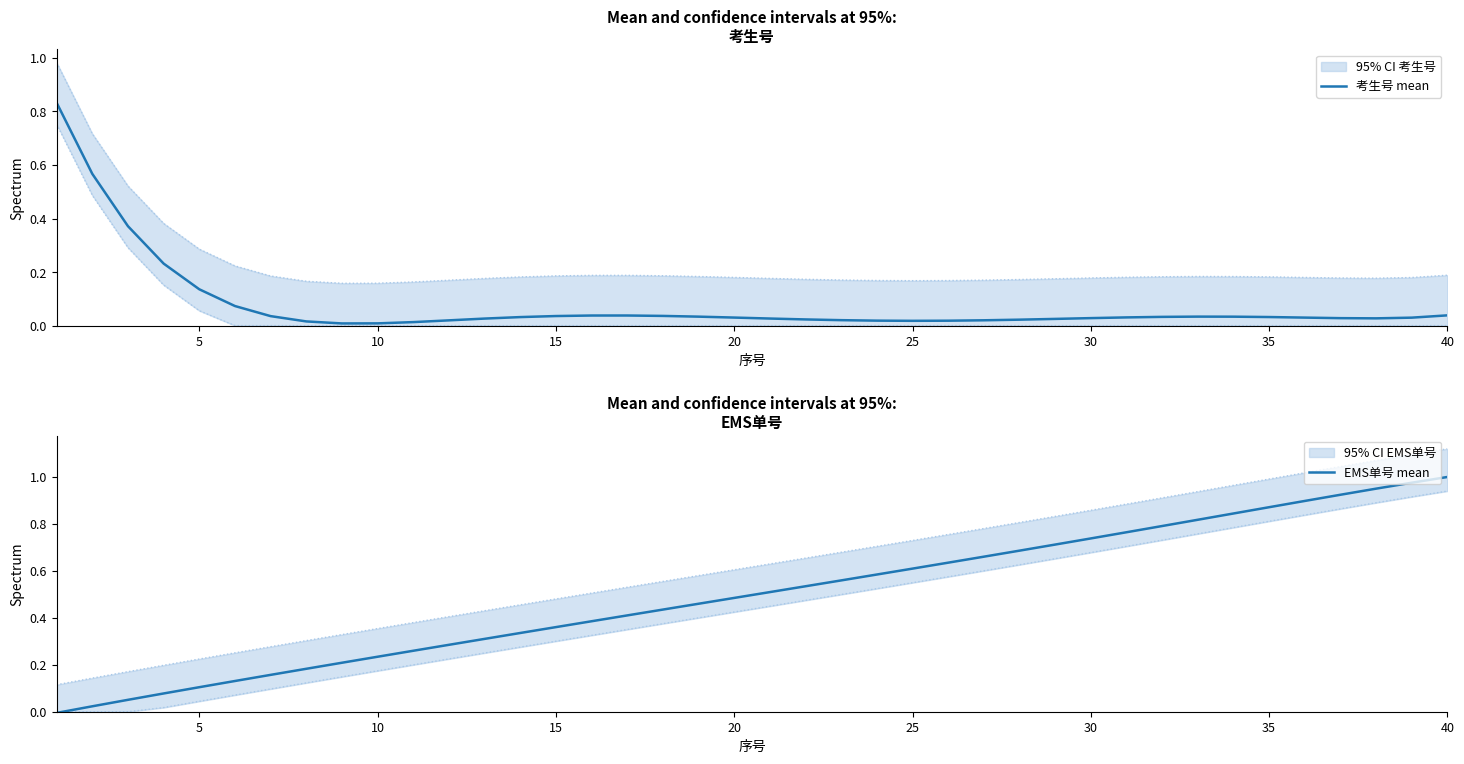

After their last crossing, which series has the higher values: EMS单号 mean or 考生号 mean?

EMS单号 mean